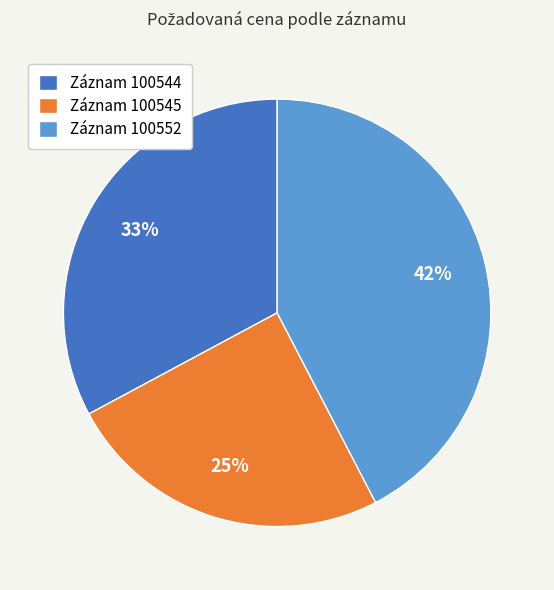

Do Záznam 100545 and Záznam 100544 together represent more than half of the pie?

Yes